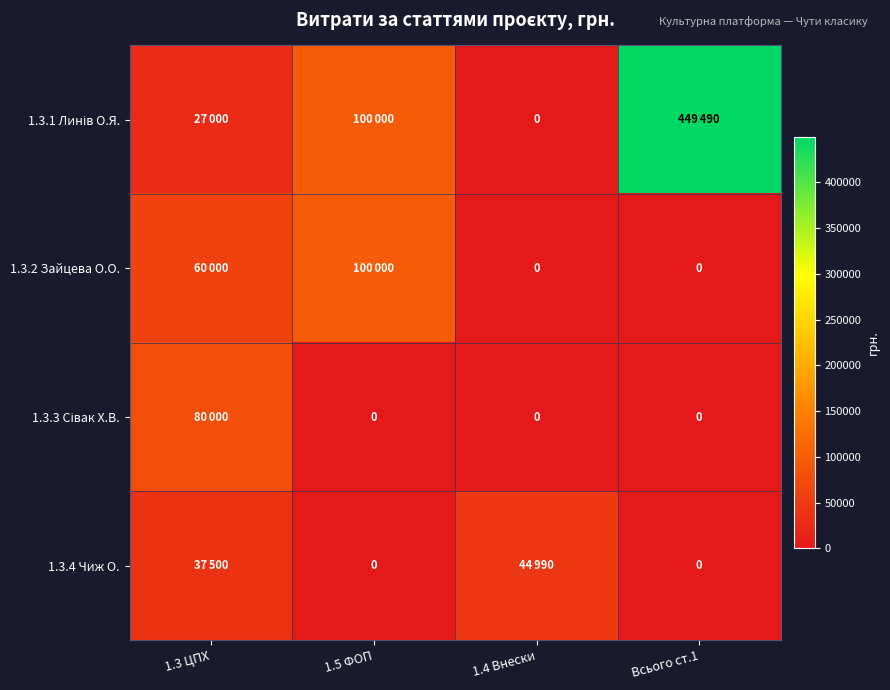

At which category does the chart reach its peak across all series?

Всього ст.1